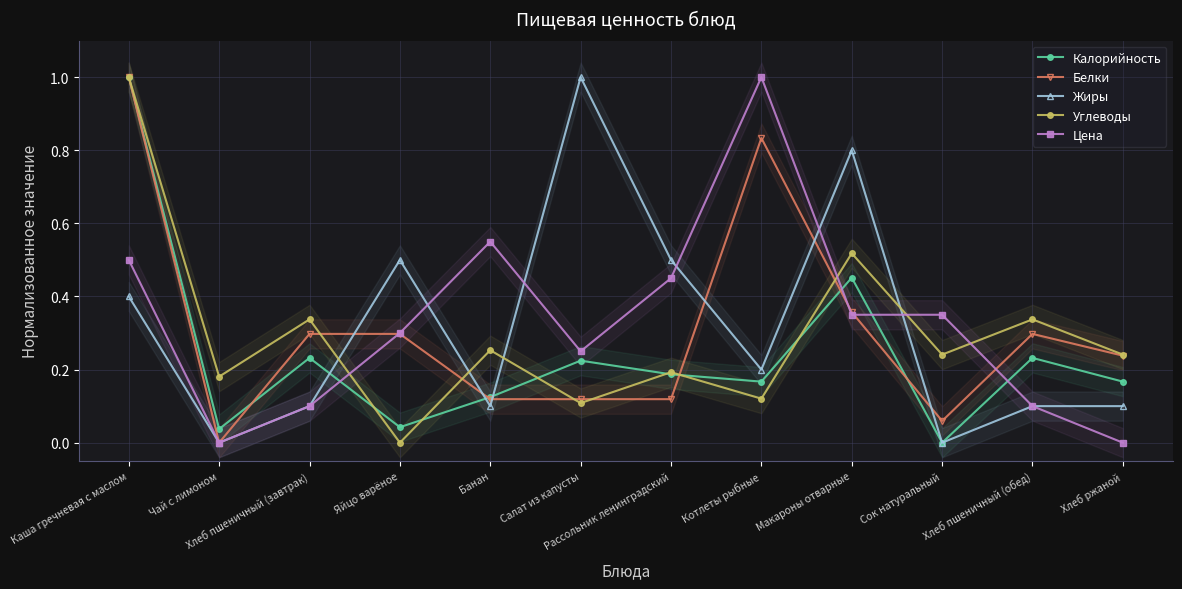

Between which two adjacent categories do Белки and Цена first intersect?

Хлеб пшеничный (завтрак) and Яйцо варёное